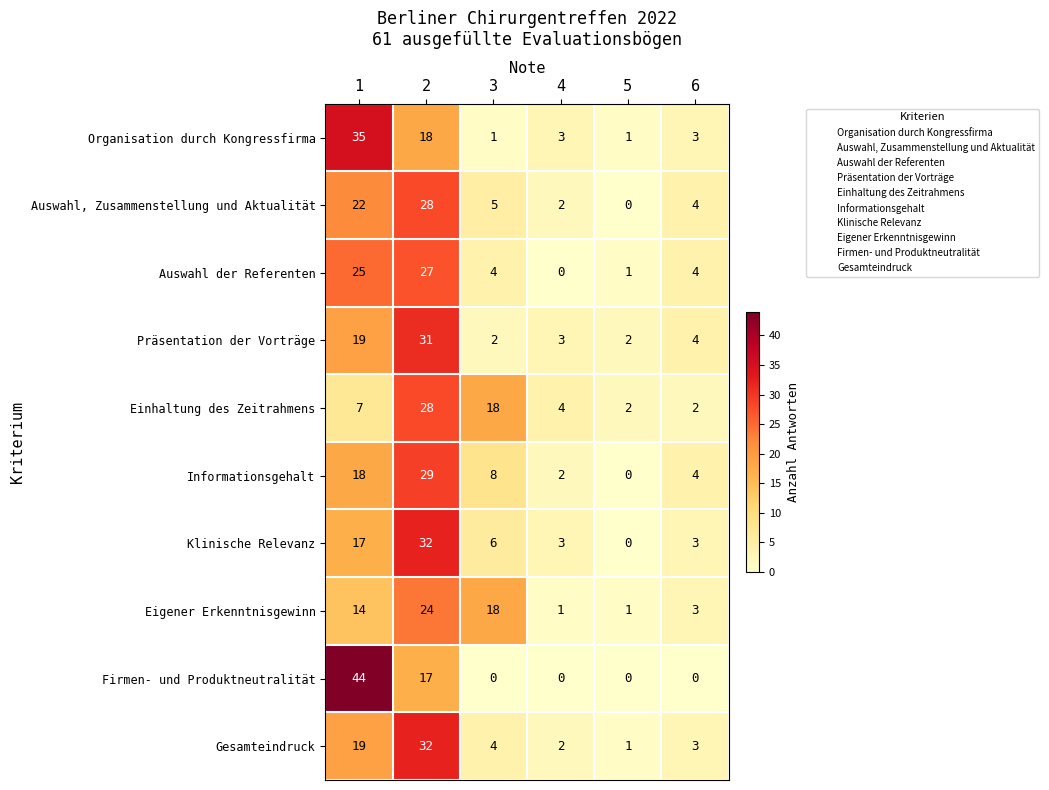

How many distinct data groups are displayed?

10